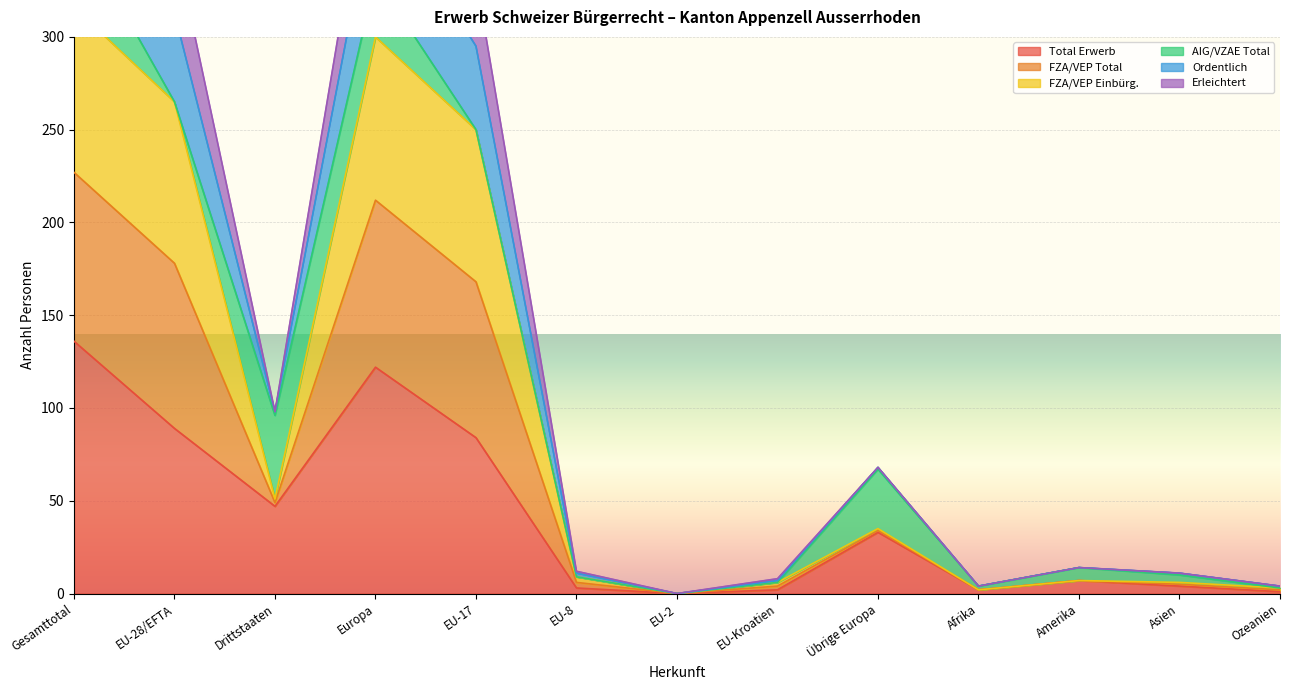

The value of Total Erwerb at Amerika is 7. True or false?

True